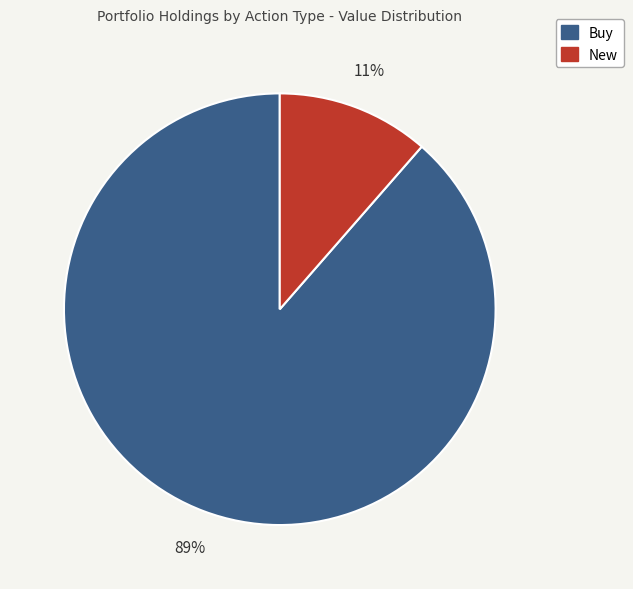

Is there a majority slice in this chart?

Yes